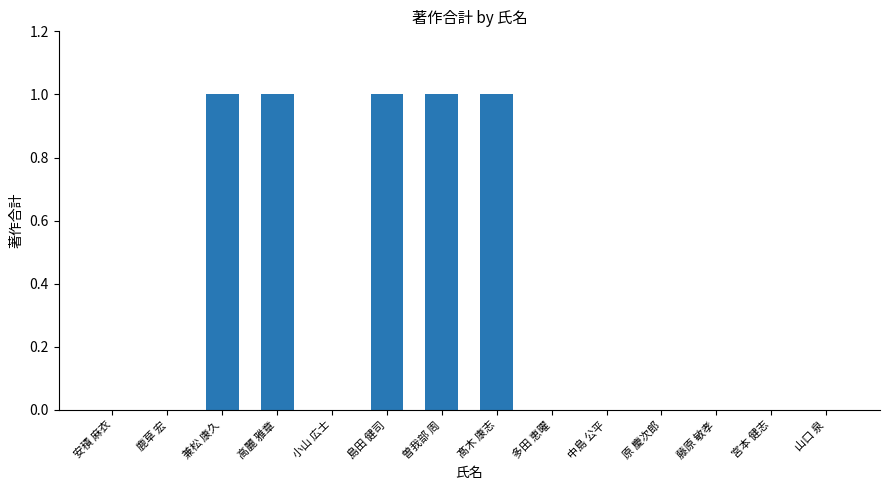

The value at 中島 公平 is 1. True or false?

False